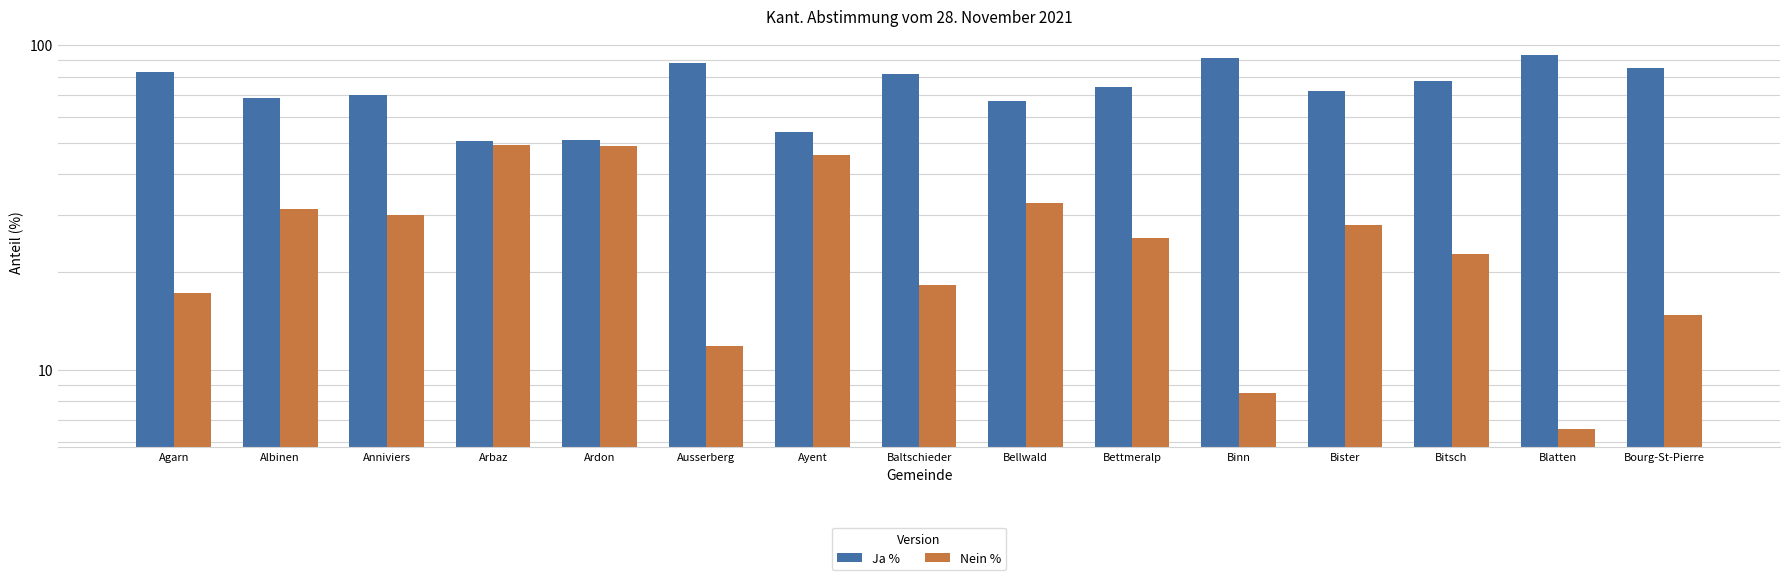

What is the label of the 10th bar from the right?

Ausserberg